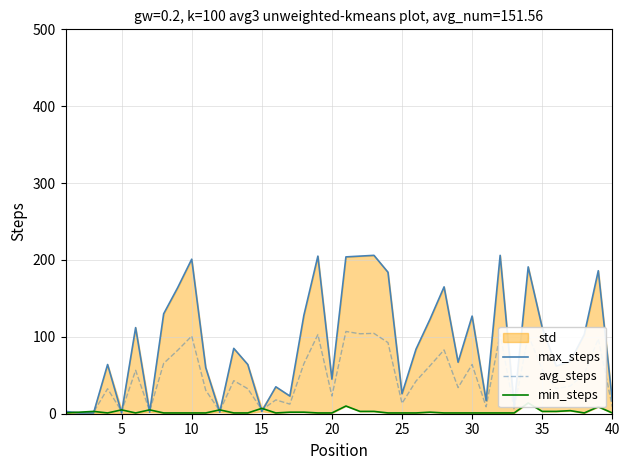

Is it true that avg_steps equals 131.3 at 10?

False